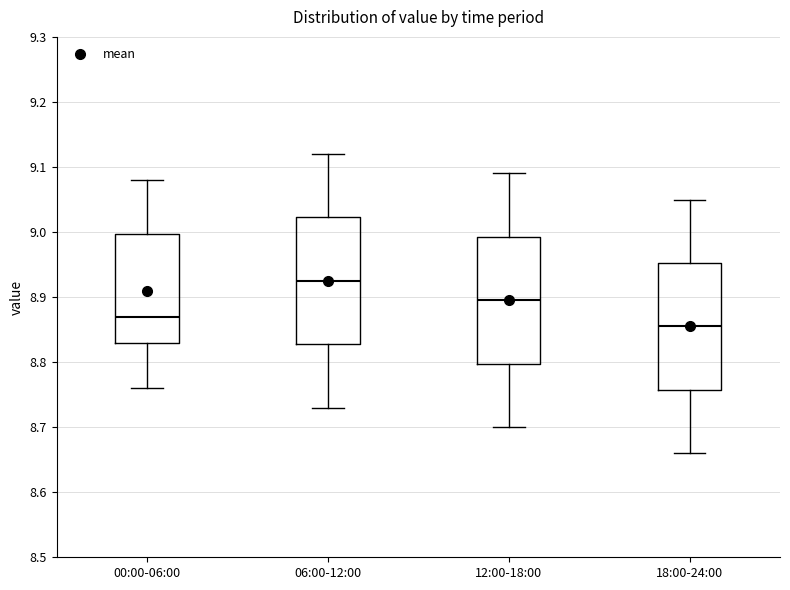

Reading left to right, transcribe this box plot: for each box, give where its median line is, the range the box spans, and where its two whiskers end, as read against the y-axis. The values are not printed on the chart, so give them approximately, as read against the axis.

00:00-06:00: median 8.87, box 8.83 to 9.00, whiskers 8.76 to 9.08
06:00-12:00: median 8.93, box 8.83 to 9.02, whiskers 8.73 to 9.12
12:00-18:00: median 8.90, box 8.80 to 8.99, whiskers 8.70 to 9.09
18:00-24:00: median 8.86, box 8.76 to 8.95, whiskers 8.66 to 9.05